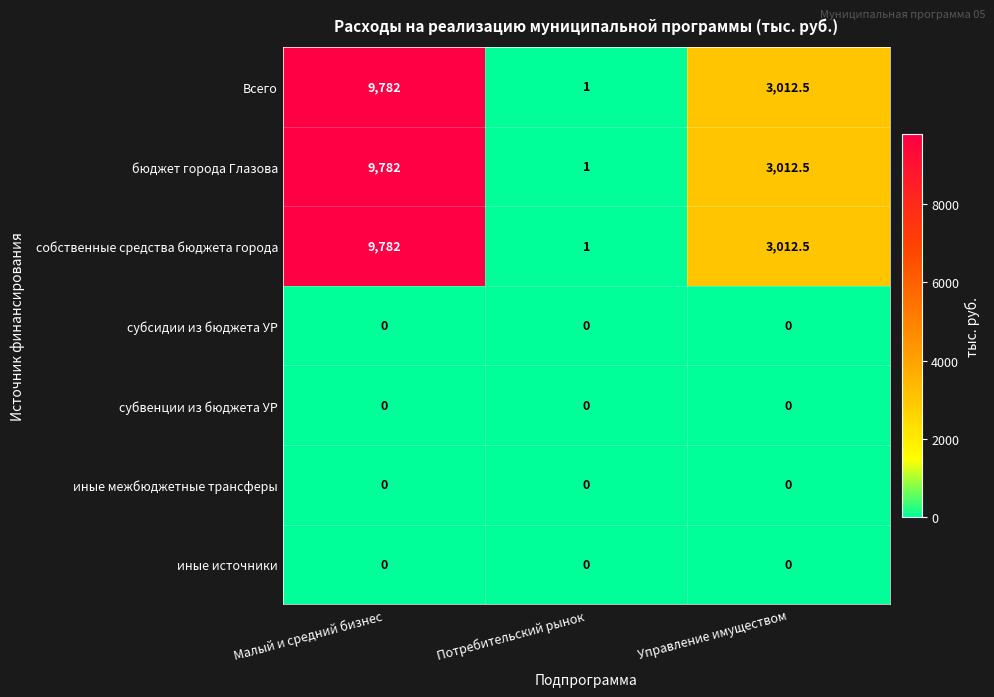

What is the greatest value displayed?

9782.0